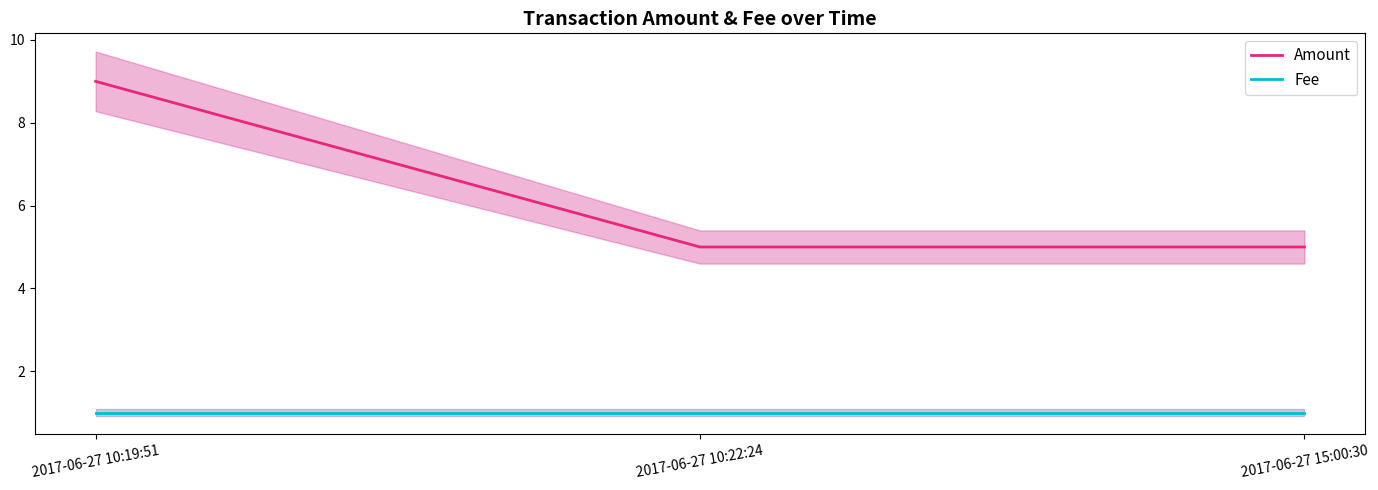

What is the spread (max minus min) of values at 2017-06-27 10:22:24?

4